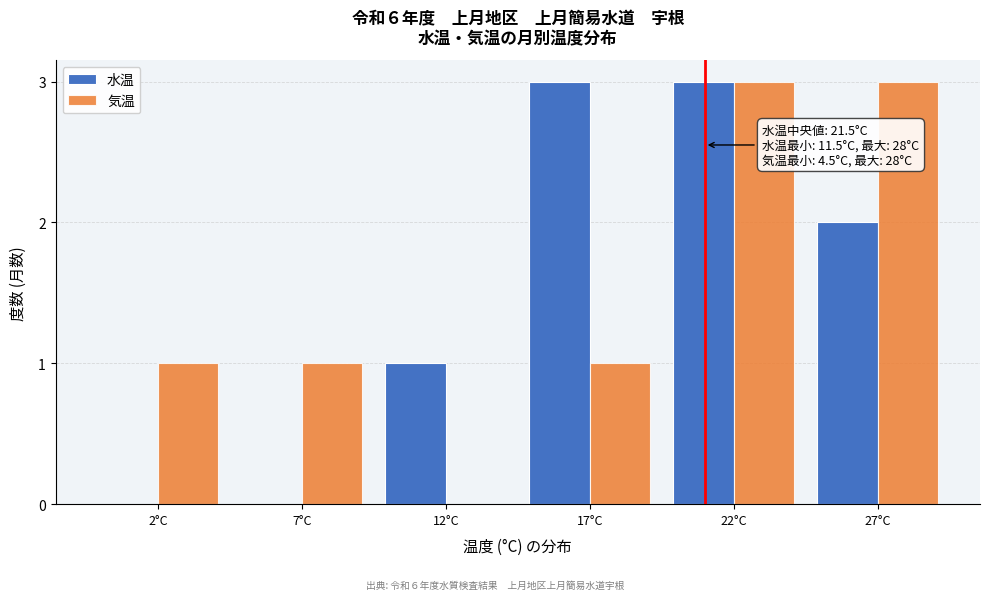

Reading right to left, extract all data points from this chart.

水温: 27°C=2	22°C=3	17°C=3	12°C=1	7°C=0	2°C=0
気温: 27°C=3	22°C=3	17°C=1	12°C=0	7°C=1	2°C=1